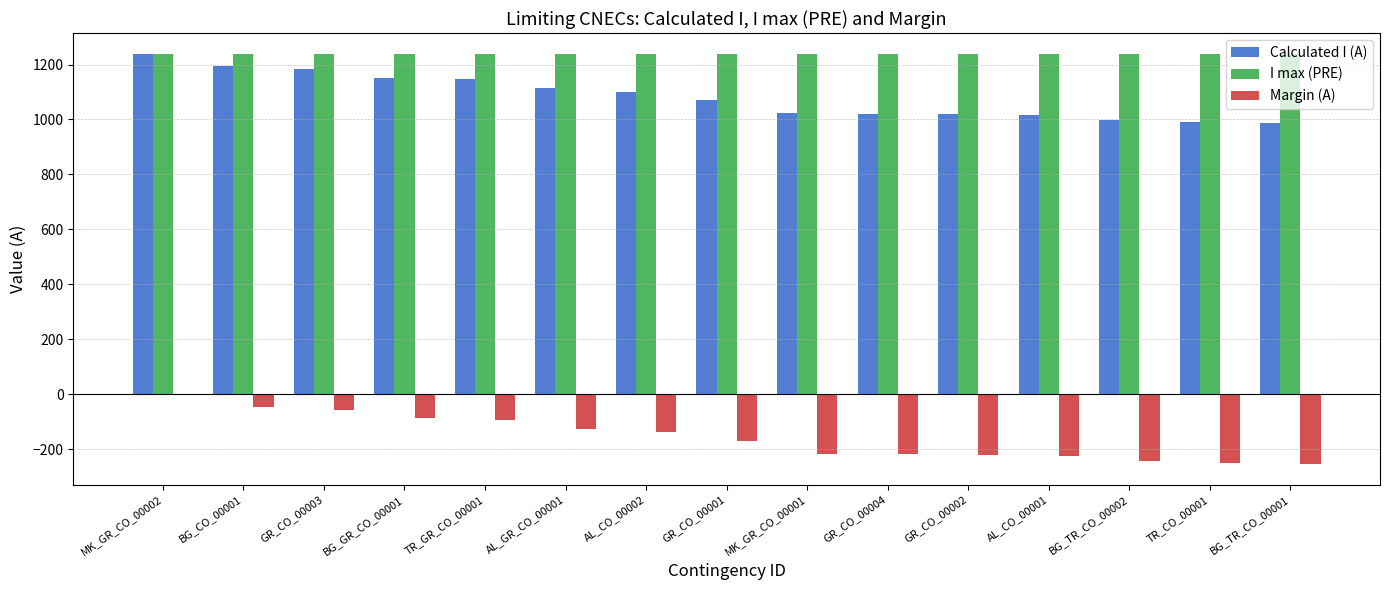

How many values in the Margin (A) series exceed -169?

7